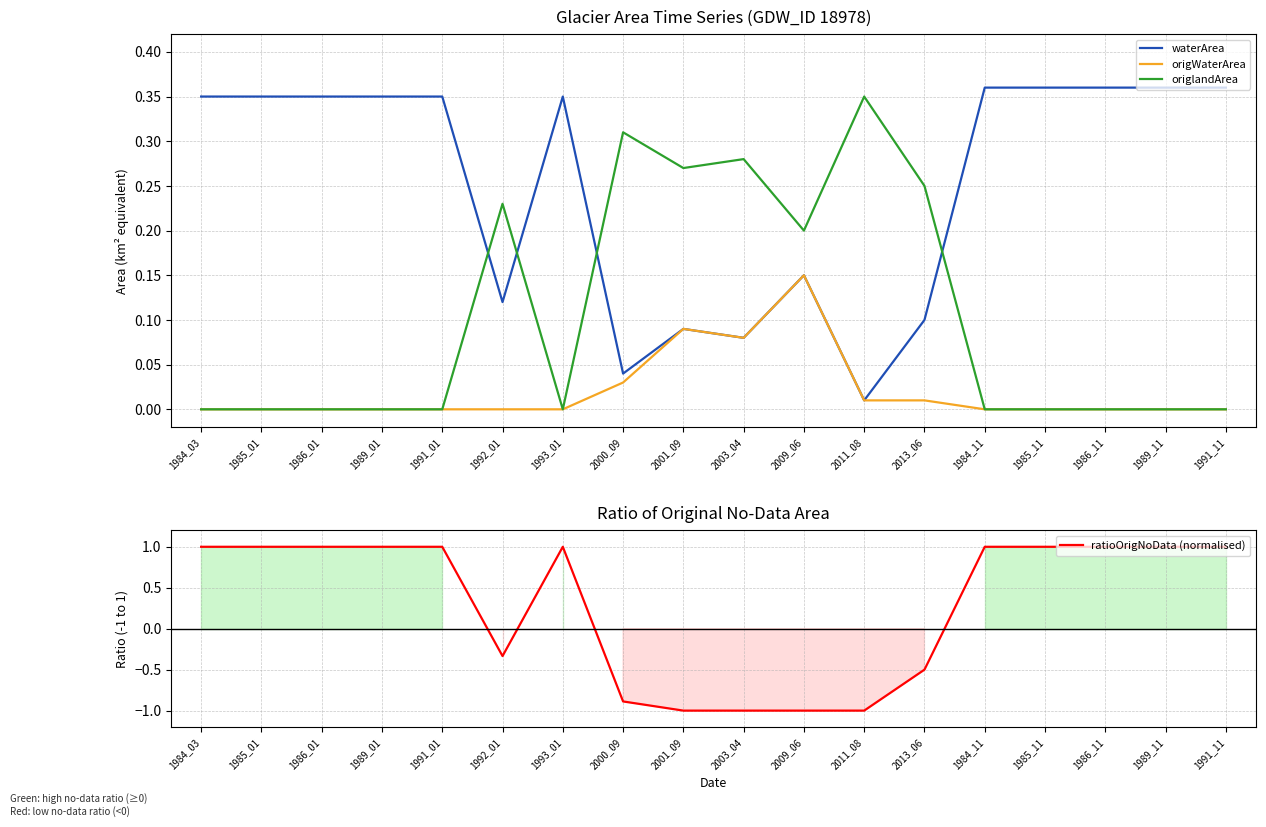

What is the smallest value displayed?

-1.0